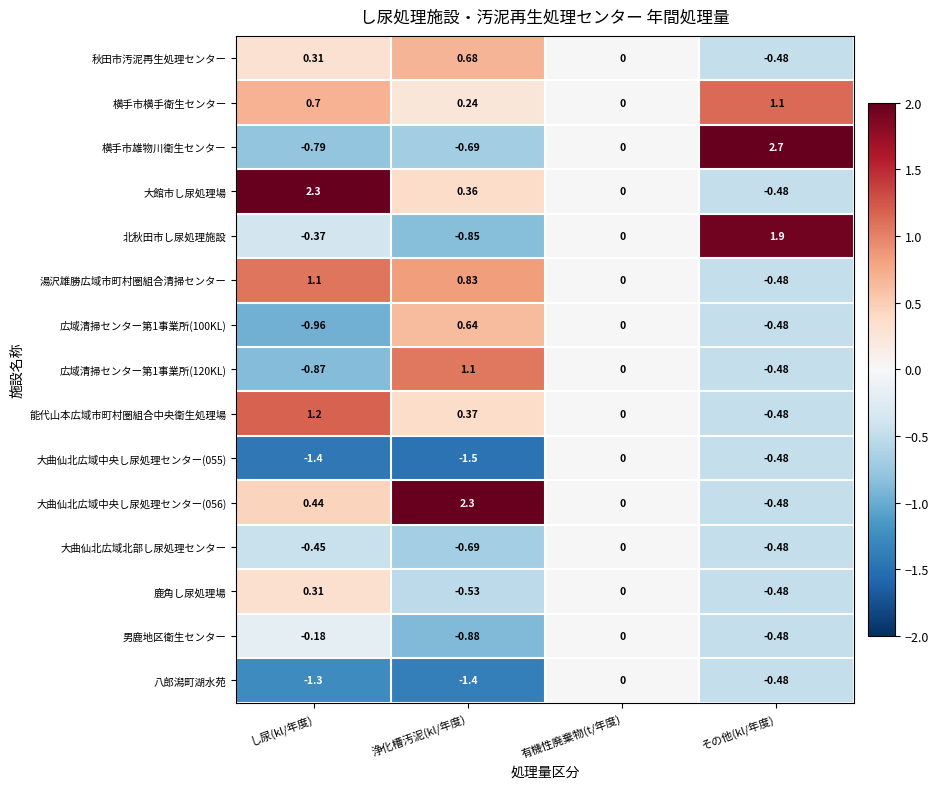

Where is 秋田市汚泥再生処理センター nearest to the value 0?

有機性廃棄物(t/年度)